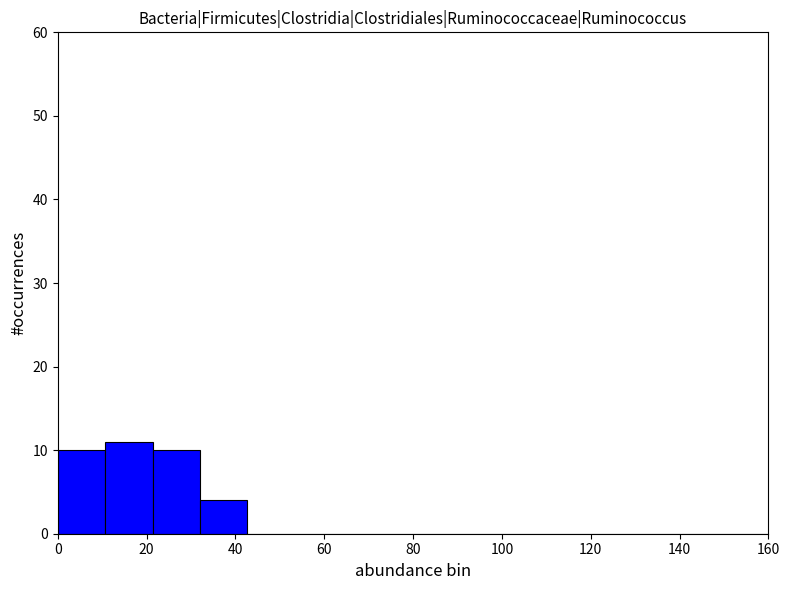

Reading left to right, list every bar in this chart as the range it spans on the x-axis followed by its height. Neither the bar edges nor the heights are printed on the chart, so give them approximately, as read against the axes.

0 to 10: 10
10 to 22: 11
22 to 32: 10
32 to 42: 4
42 to 54: 0
54 to 64: 0
64 to 74: 0
74 to 86: 0
86 to 96: 0
96 to 106: 0
106 to 118: 0
118 to 128: 0
128 to 138: 0
138 to 150: 0
150 to 160: 0